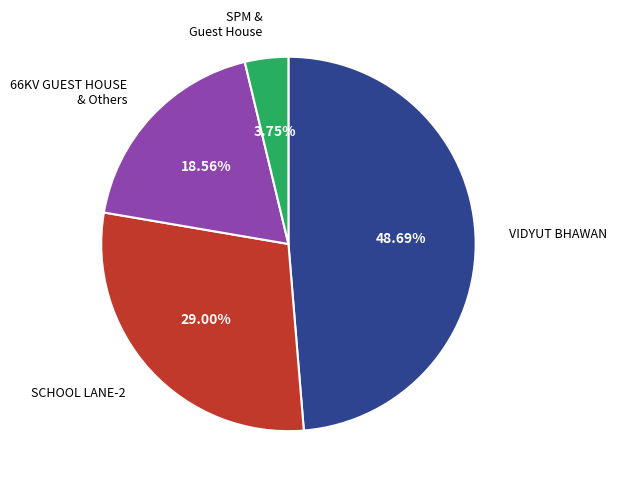

To the nearest percent, what is the average slice percentage?

25%